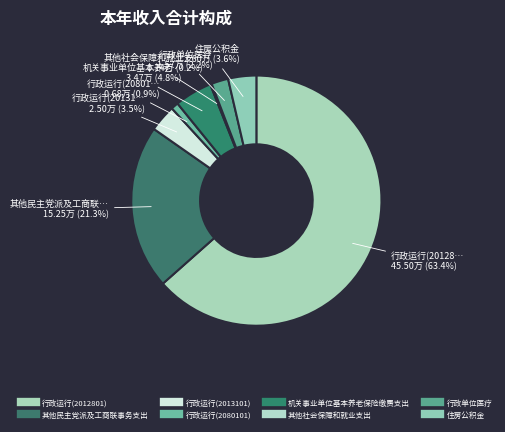

The 行政运行(2013101) slice represents 3% of the pie. True or false?

True